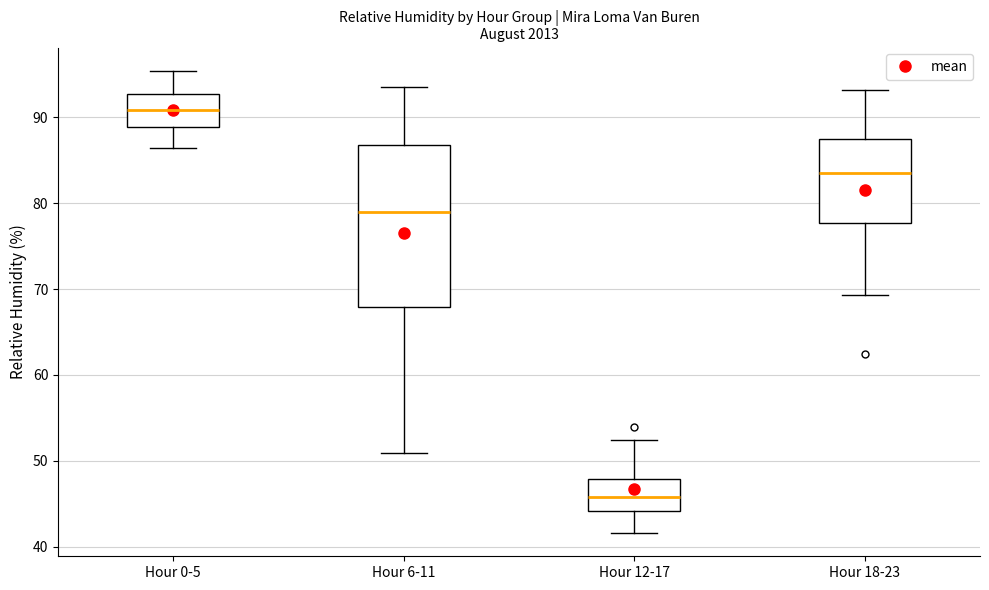

Reading left to right, transcribe this box plot: for each box, give where its median line is, the range the box spans, and where its two whiskers end, as read against the y-axis. The values are not printed on the chart, so give them approximately, as read against the axis.

Hour 0-5: median 91, box 89 to 93, whiskers 86 to 95
Hour 6-11: median 79, box 68 to 87, whiskers 51 to 94
Hour 12-17: median 46, box 44 to 48, whiskers 42 to 52
Hour 18-23: median 84, box 78 to 87, whiskers 69 to 93